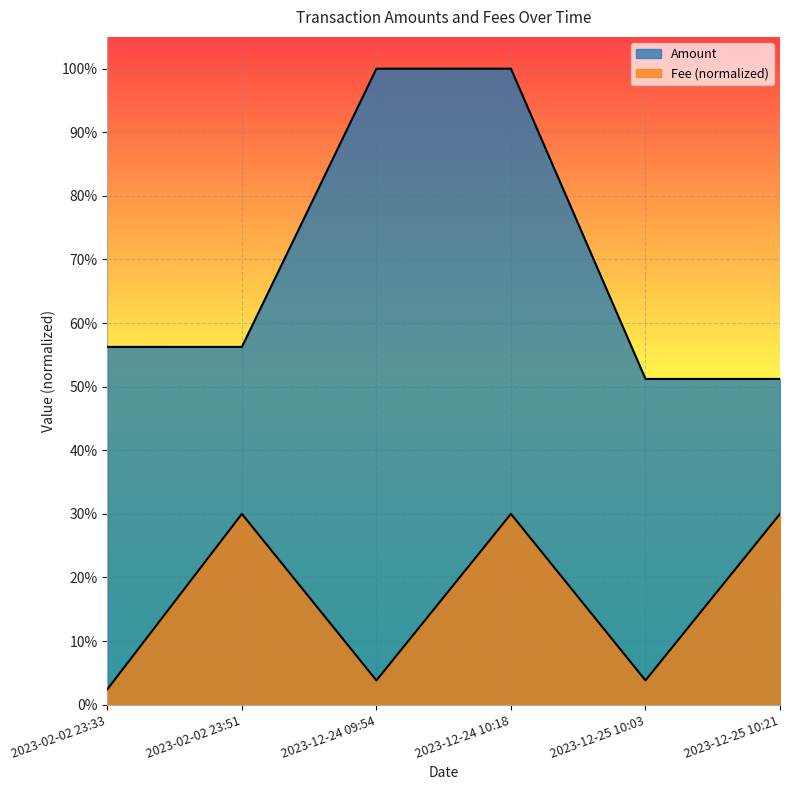

What is the difference between the second highest and minimum values in the Fee series?

0.3